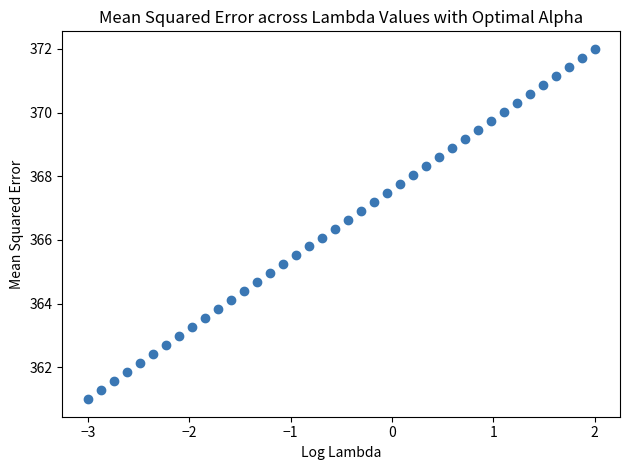

What is the range of X values (max minus min)?

5.0